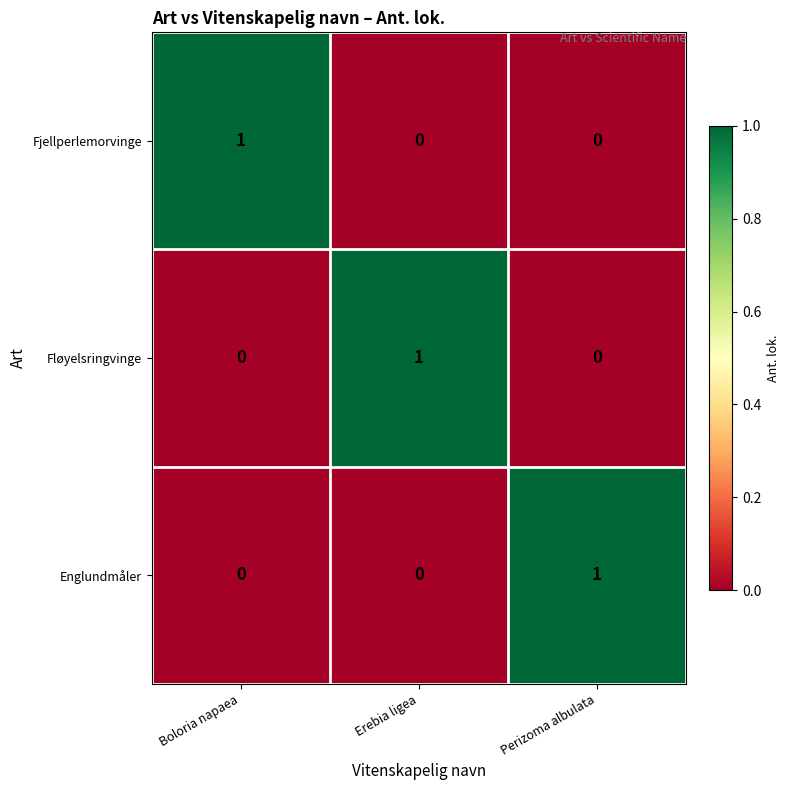

Is it true that Englundmåler equals 1 at Boloria napaea?

False